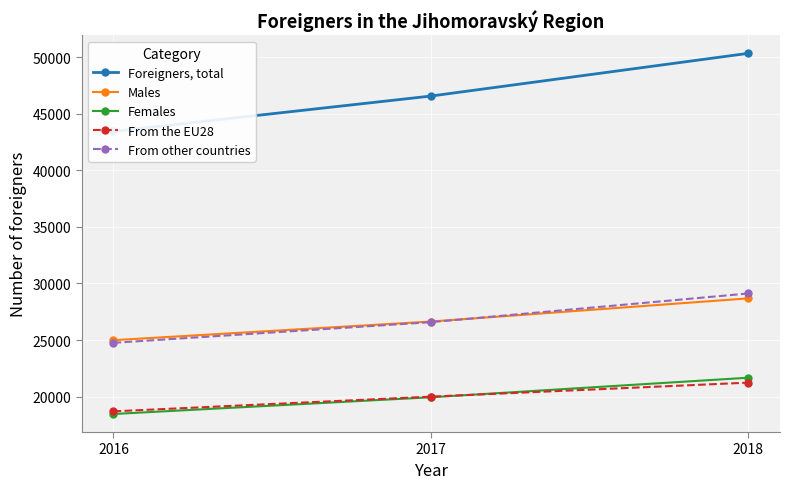

How many values in the Foreigners, total series exceed 46574?

1